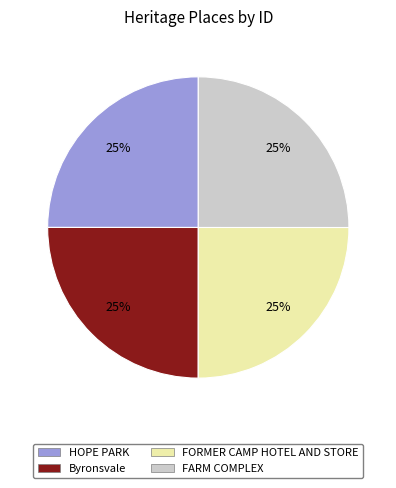

To the nearest percent, what is the combined percentage of HOPE PARK and FORMER CAMP HOTEL AND STORE?

50%